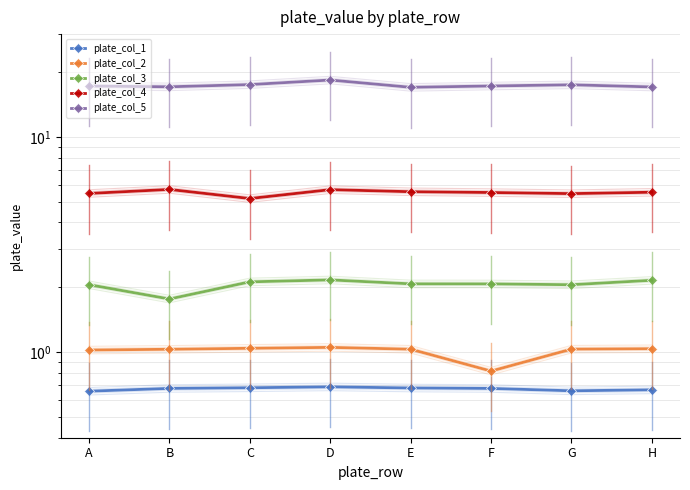

At H, list the series in order from smallest to largest.

plate_col_1, plate_col_2, plate_col_3, plate_col_4, plate_col_5